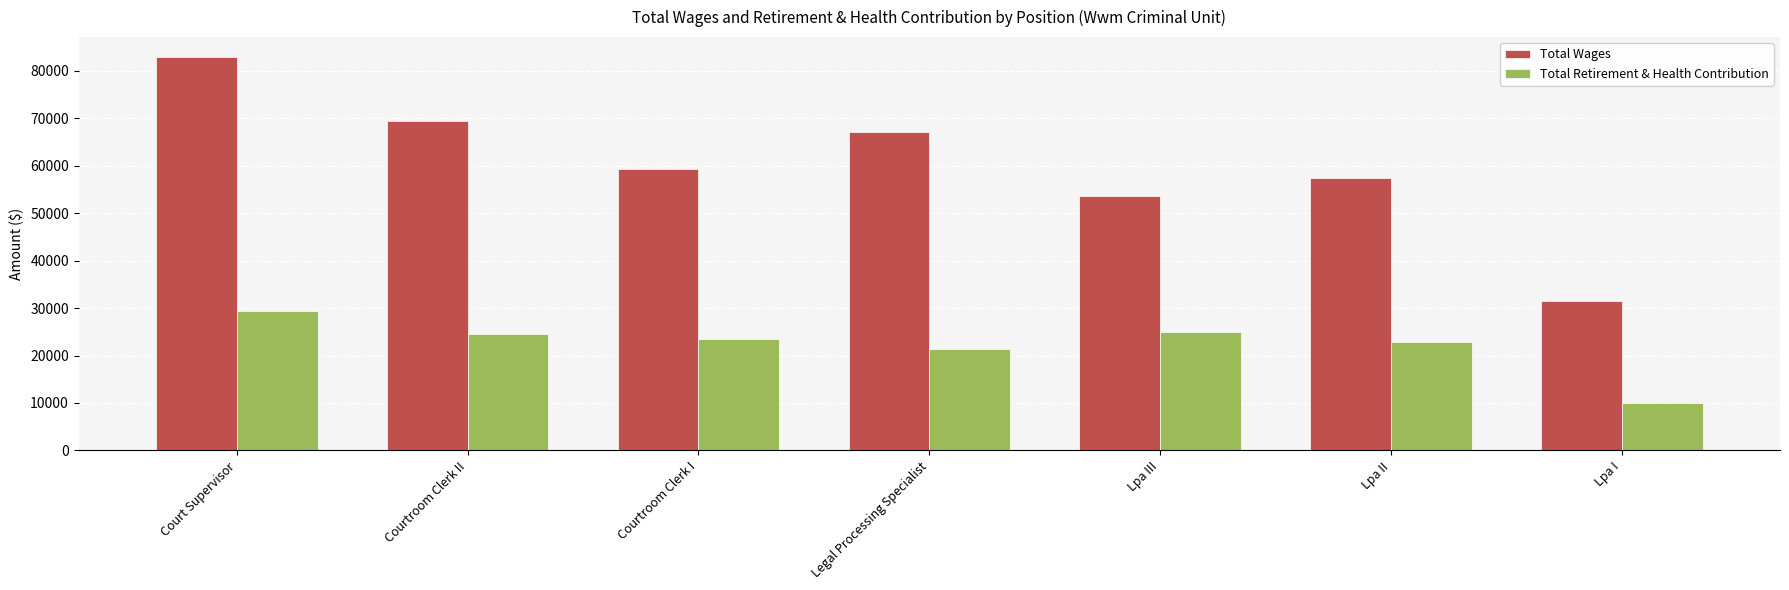

Which series has the widest spread of values?

Total Wages